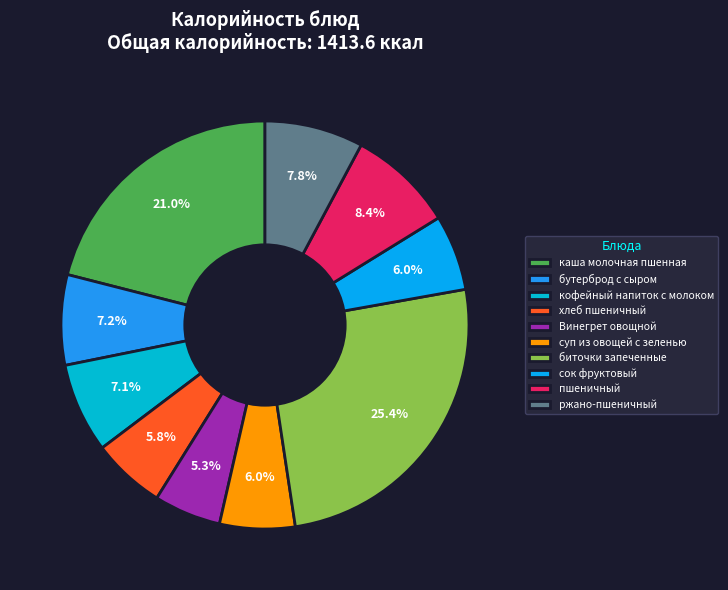

To the nearest percent, what is the difference between the каша молочная пшенная and бутерброд с сыром slice percentages?

14%